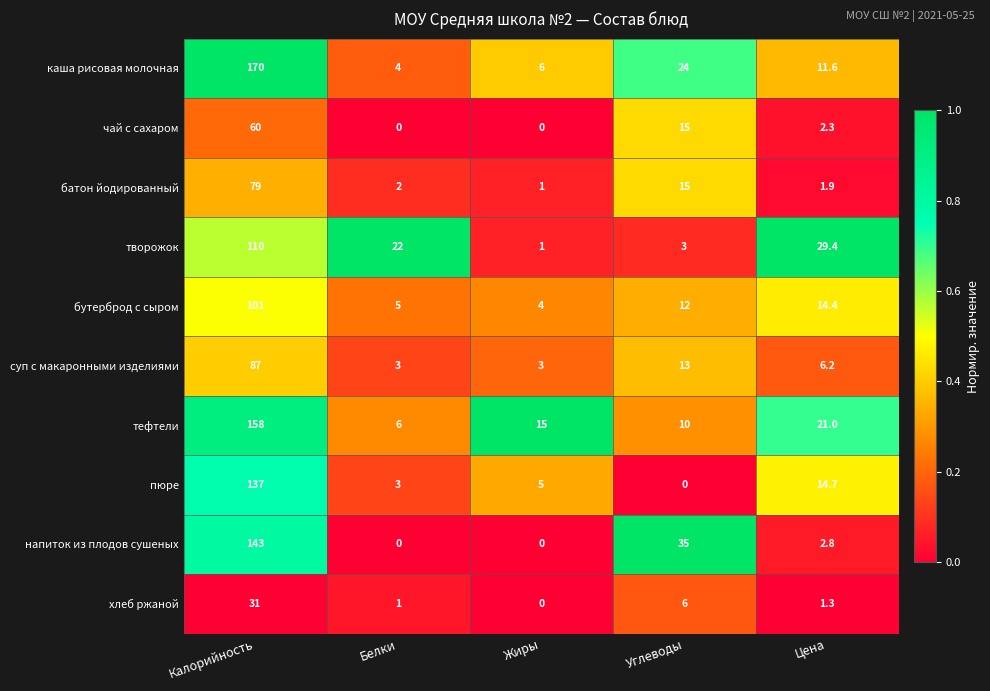

Between Калорийность and Жиры, which series saw the biggest shift?

каша рисовая молочная